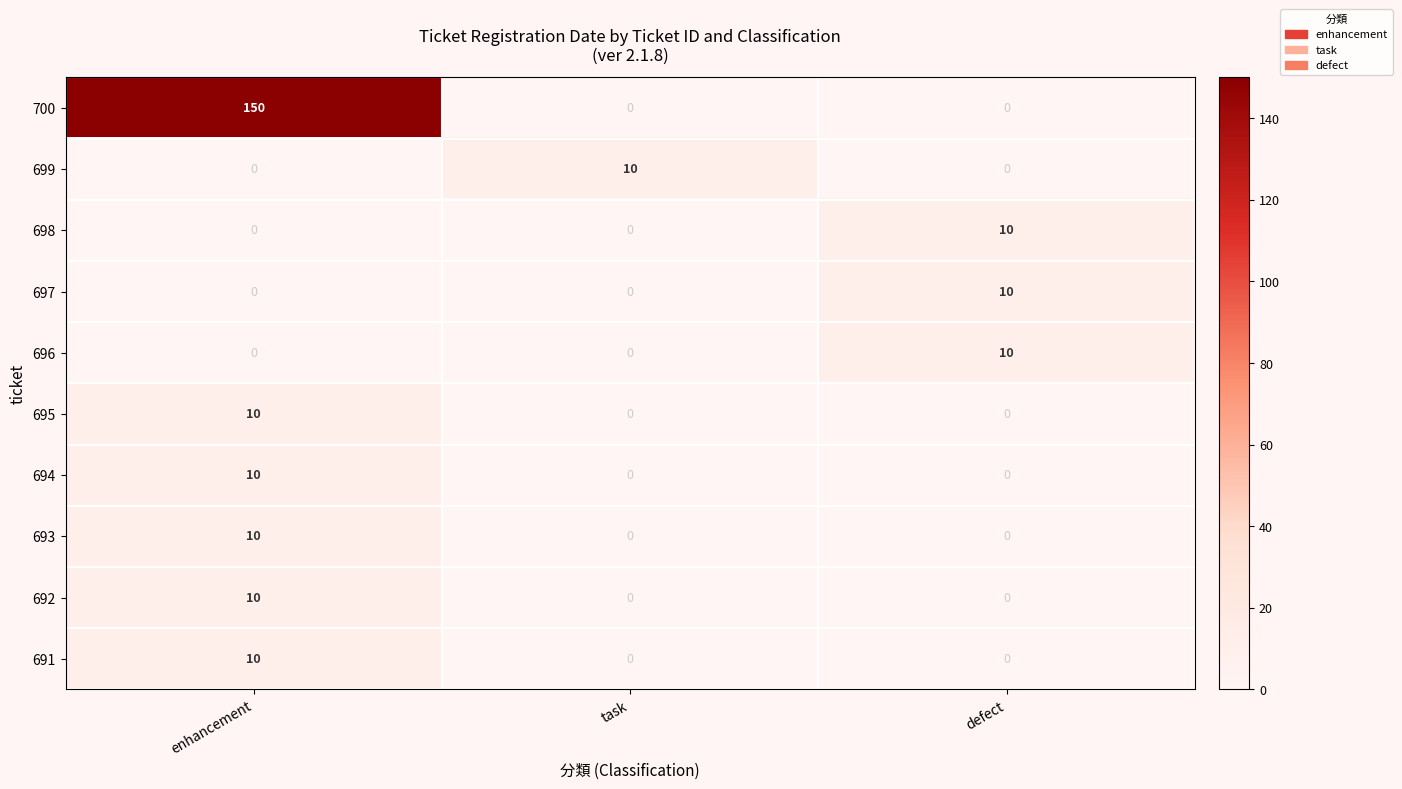

What is the sum of the 694 values at enhancement and defect?

10